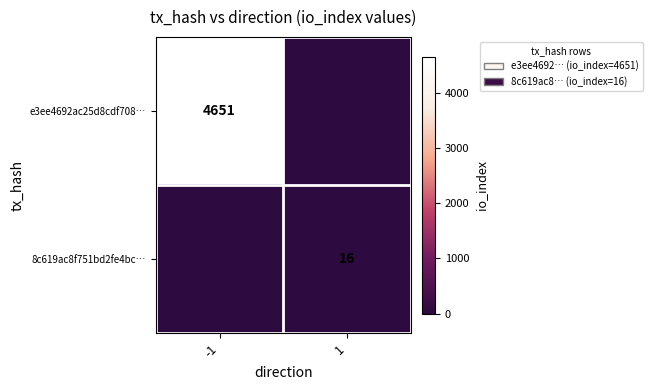

True or false: 8c619ac8f751bd2fe4bc… has a value of 16 at 1.

True